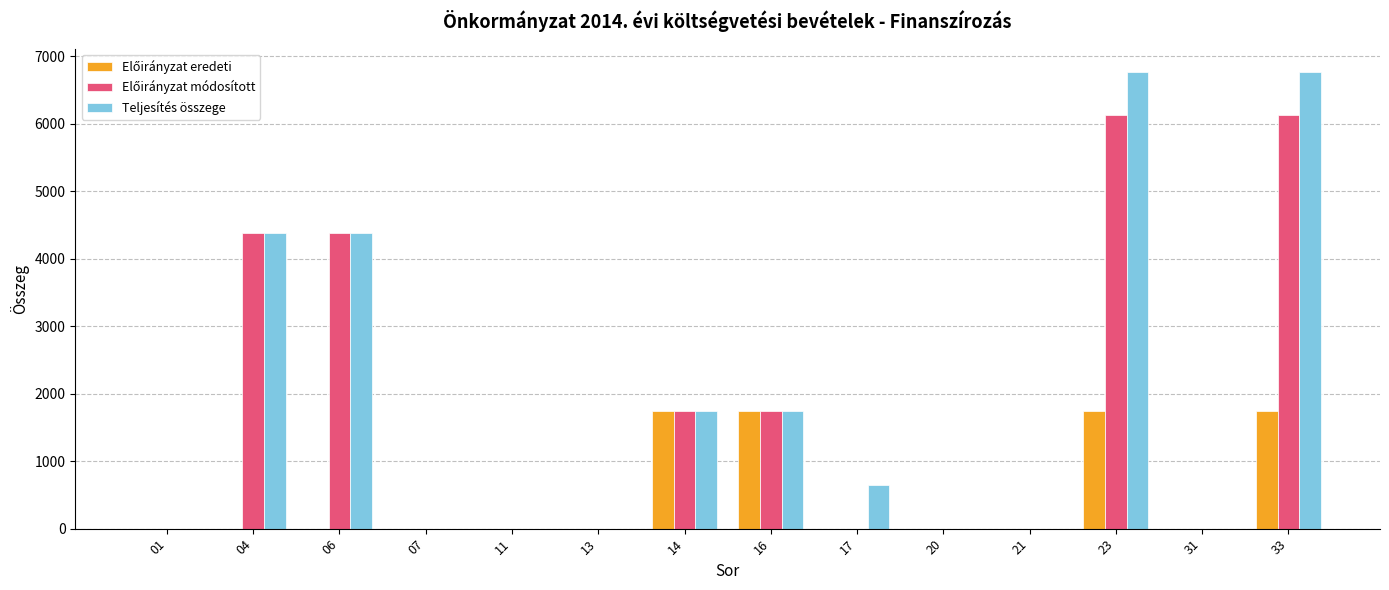

What is the maximum value shown in the chart?

6773